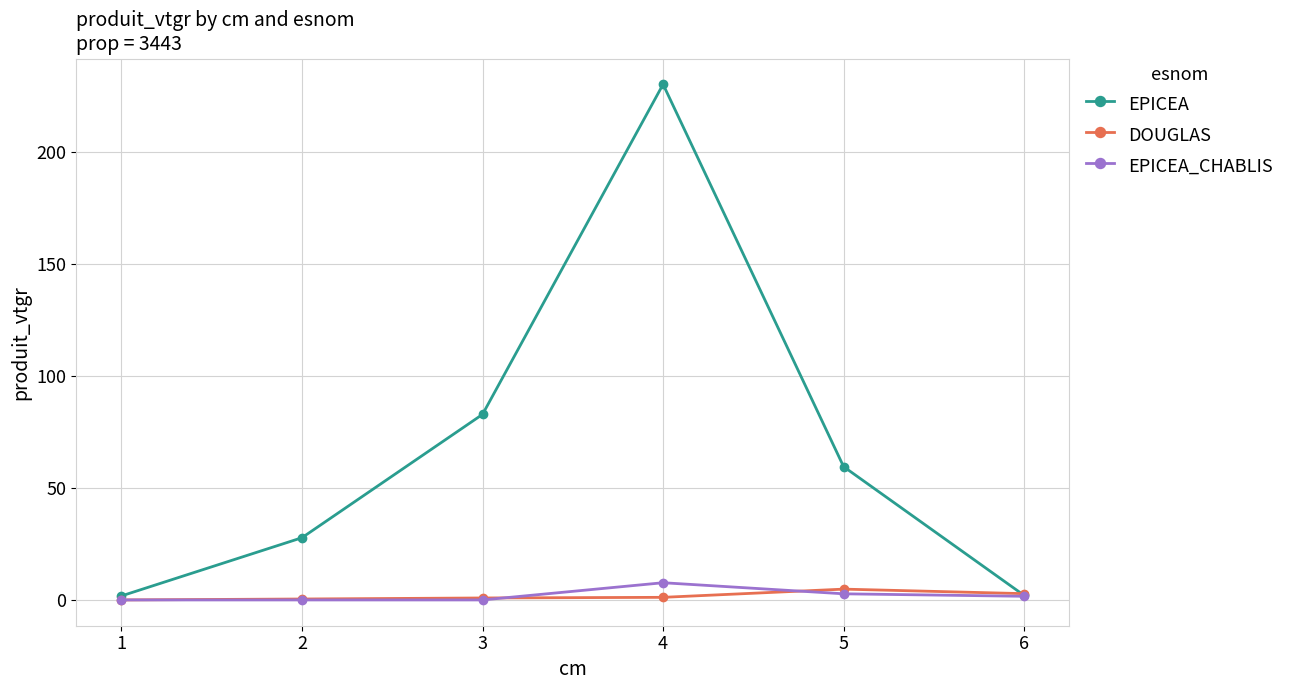

How many series are shown in this chart?

3